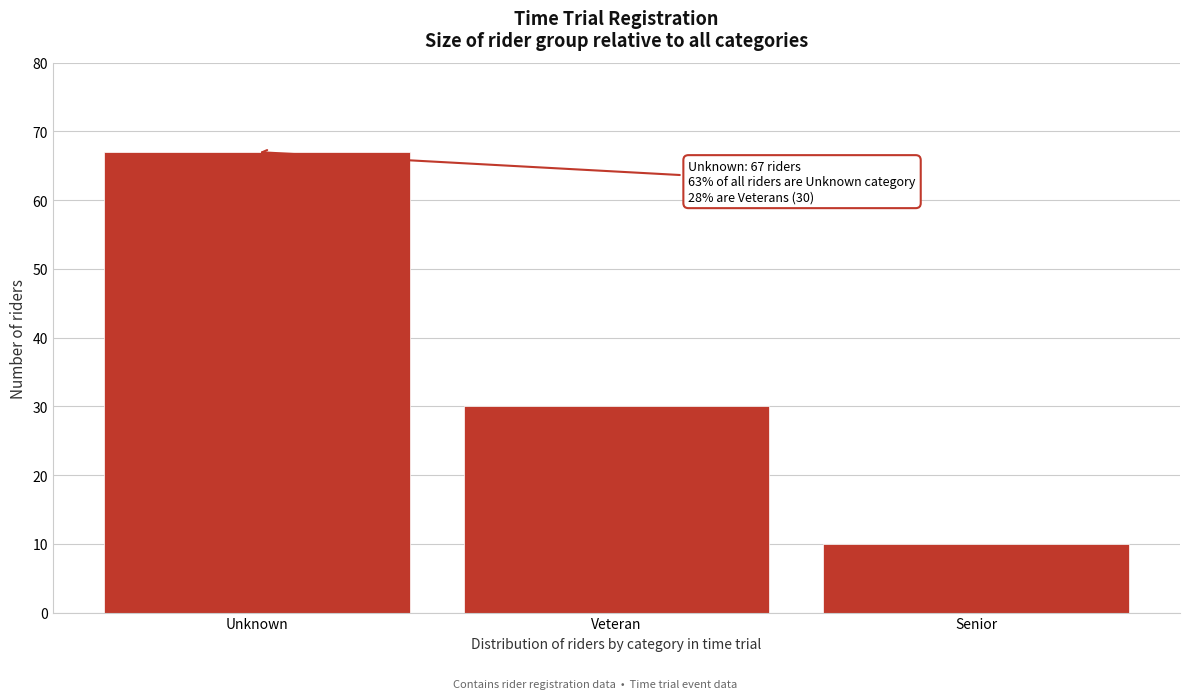

Reading right to left, transcribe all the data shown in this chart.

Senior=10	Veteran=30	Unknown=67